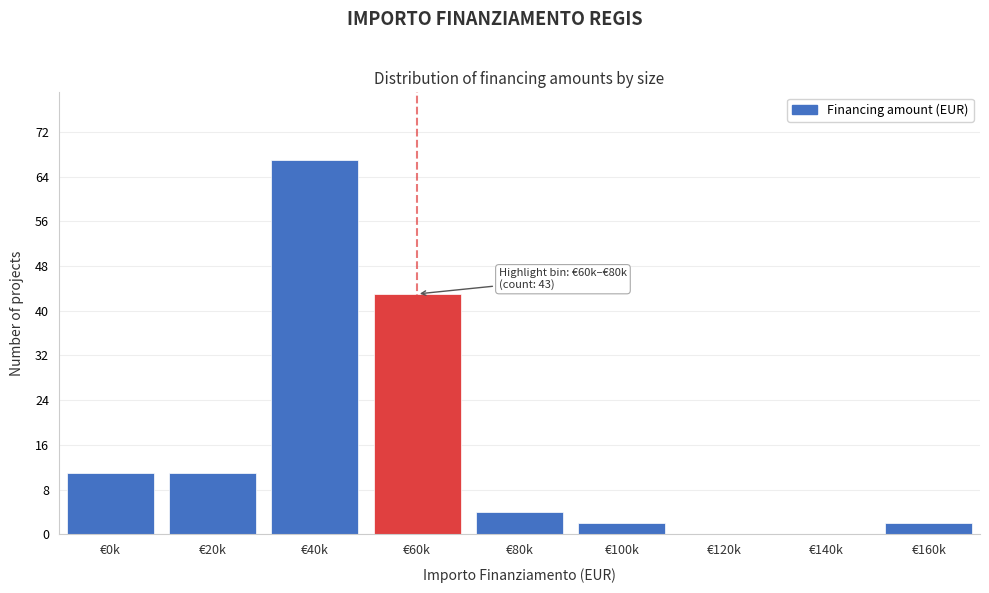

Reading left to right, list all the values displayed in this chart.

€0k=11	€20k=11	€40k=67	€60k=43	€80k=4	€100k=2	€120k=0	€140k=0	€160k=2